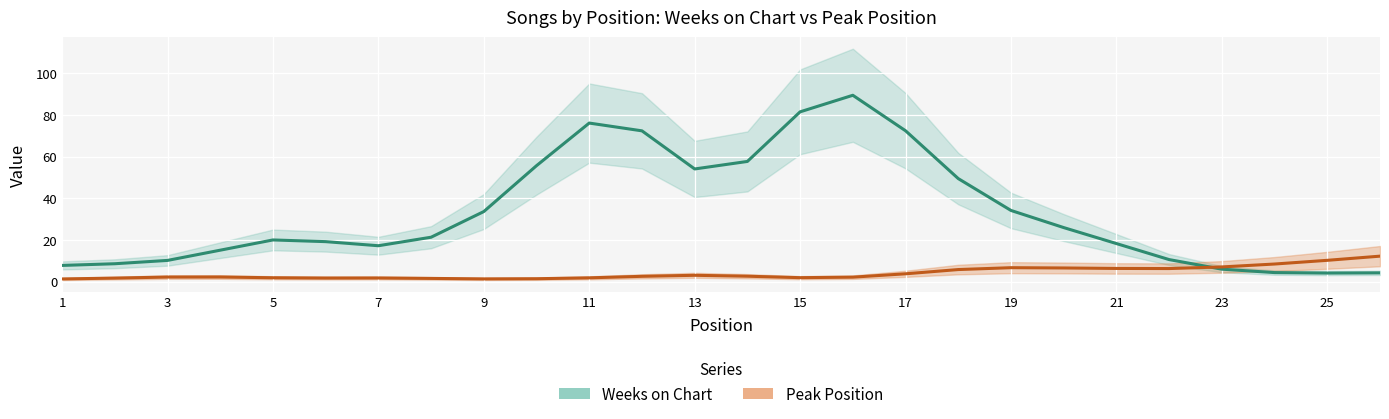

What is the difference between the maximum and second lowest values in the Peak Position series?

10.9